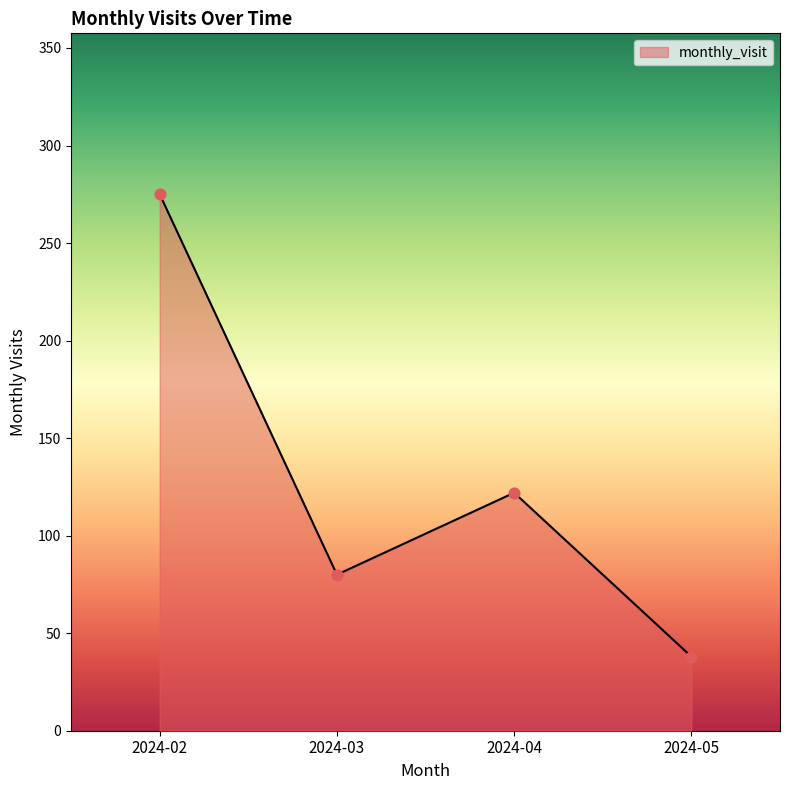

What is the ratio of the value at 2024-02 to the value at 2024-03?

3.4